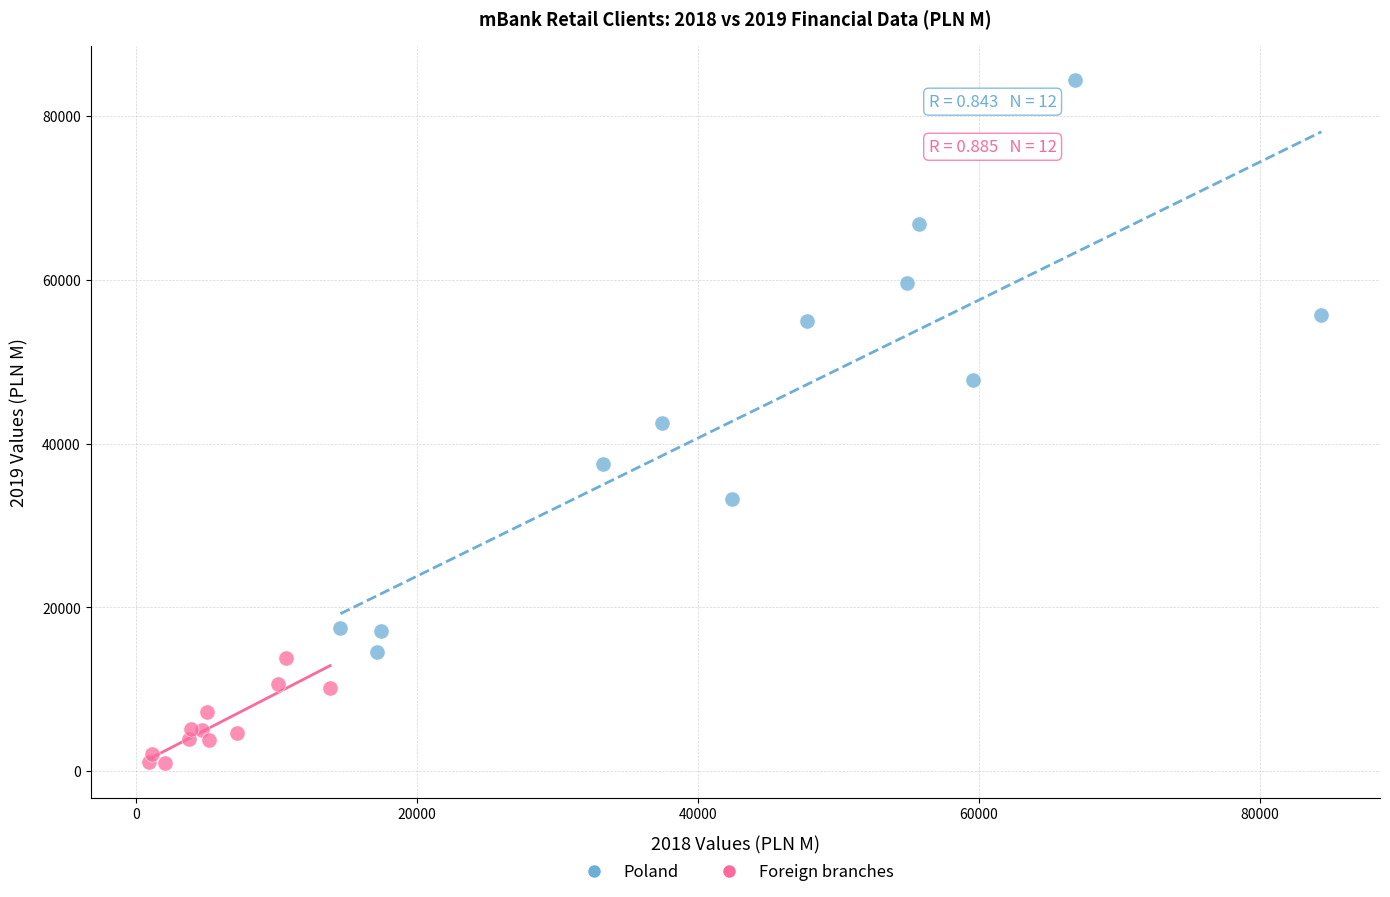

Which series reaches the maximum Y coordinate?

Poland